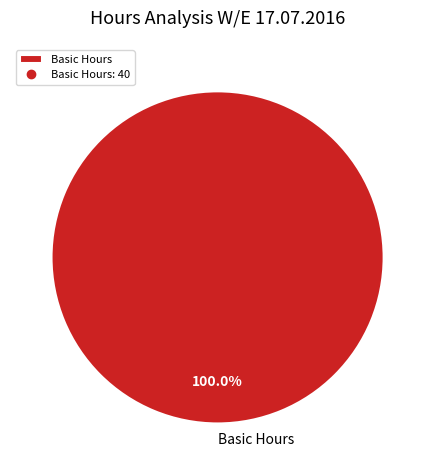

How many segments does this pie chart have?

1